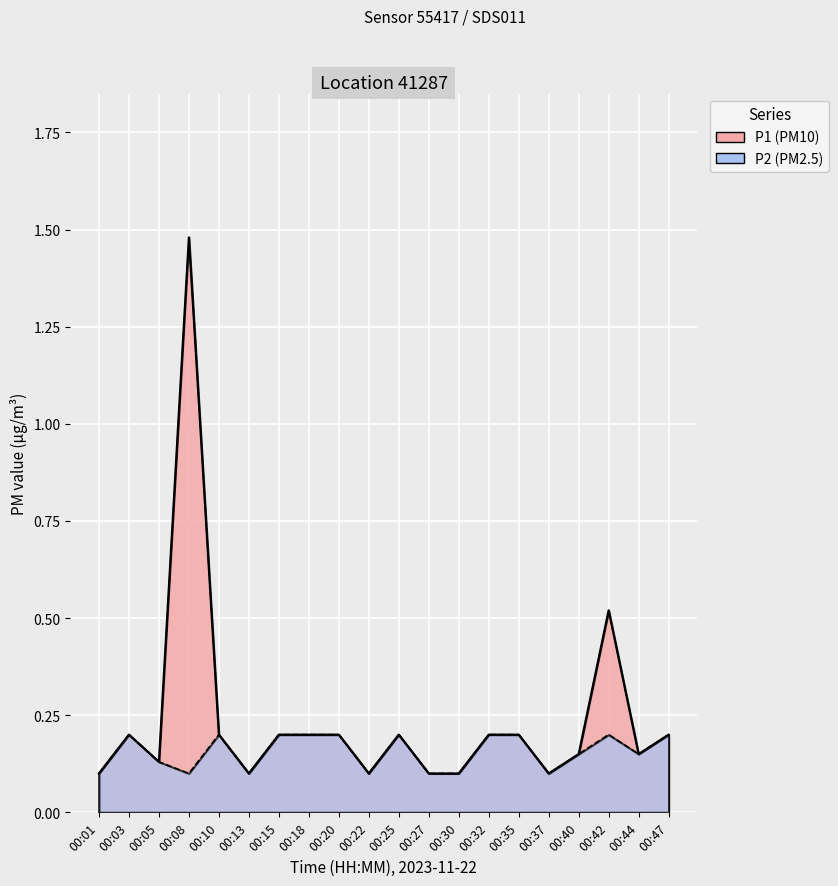

True or false: P2 and P1 intersect in this chart.

False